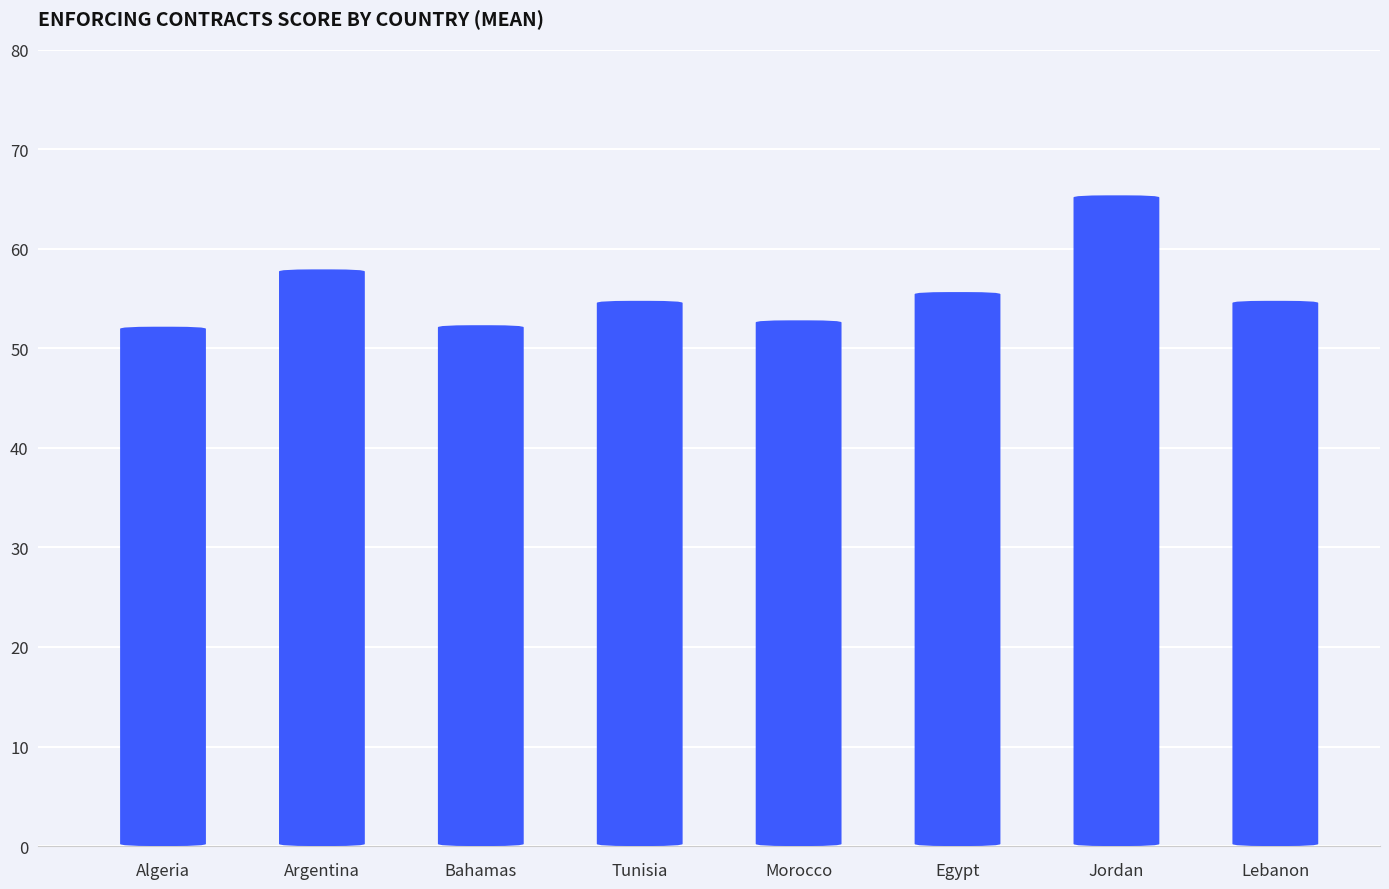

What is the maximum value shown in the chart?

65.4